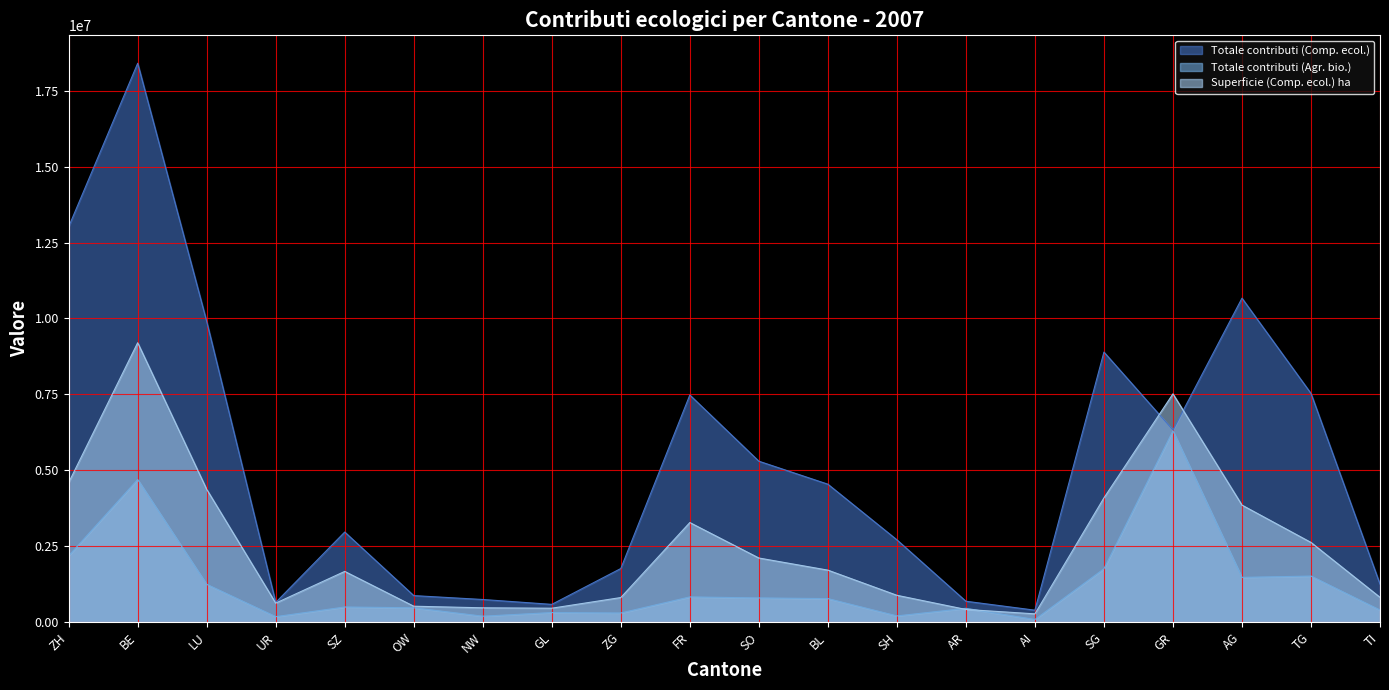

How many lines are shown in the chart?

3